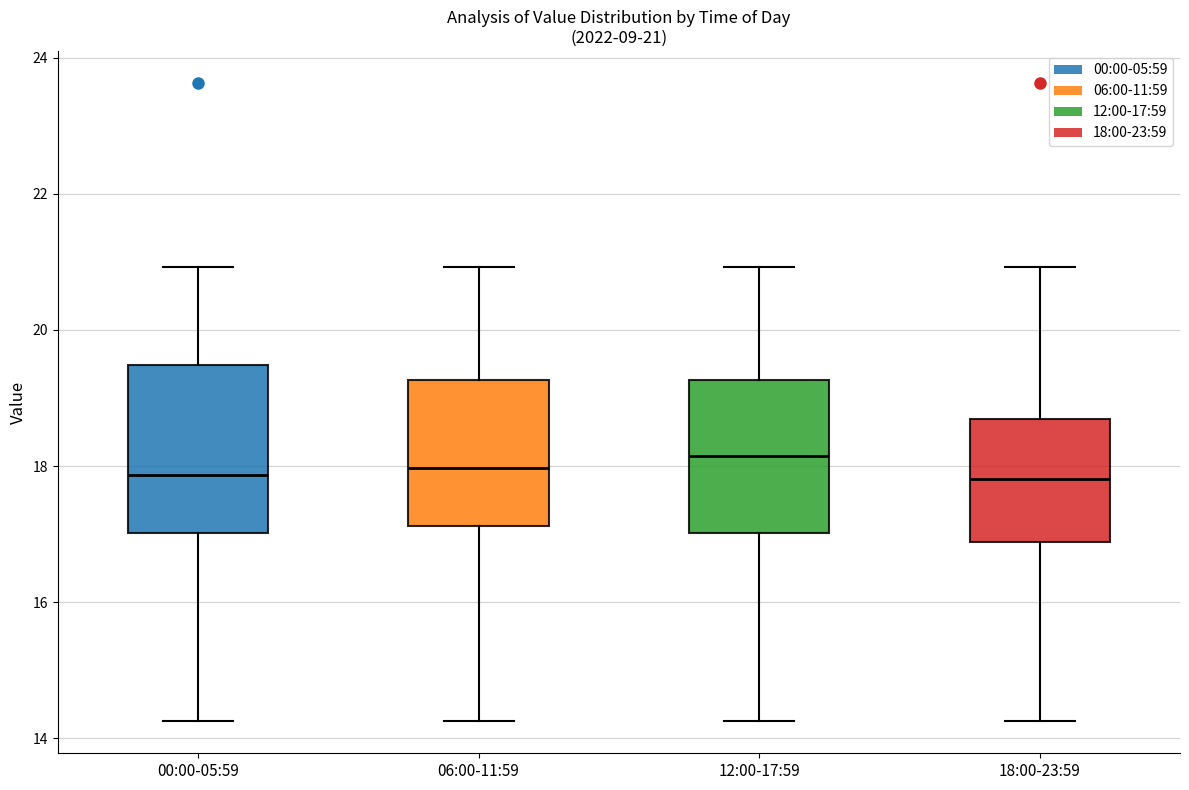

Which box is the tallest, from its lower edge to its upper edge?

00:00-05:59